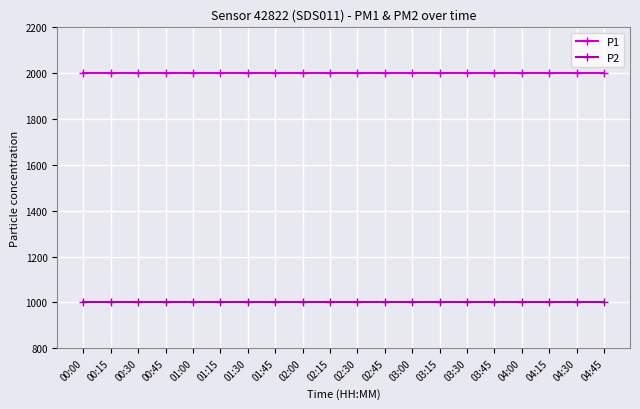

Reading left to right, list all the values displayed in this chart.

P1: 1999.9	1999.9	1999.9	1999.9	1999.9	1999.9	1999.9	1999.9	1999.9	1999.9	1999.9	1999.9	1999.9	1999.9	1999.9	1999.9	1999.9	1999.9	1999.9	1999.9
P2: 999.9	999.9	999.9	999.9	999.9	999.9	999.9	999.9	999.9	999.9	999.9	999.9	999.9	999.9	999.9	999.9	999.9	999.9	999.9	999.9